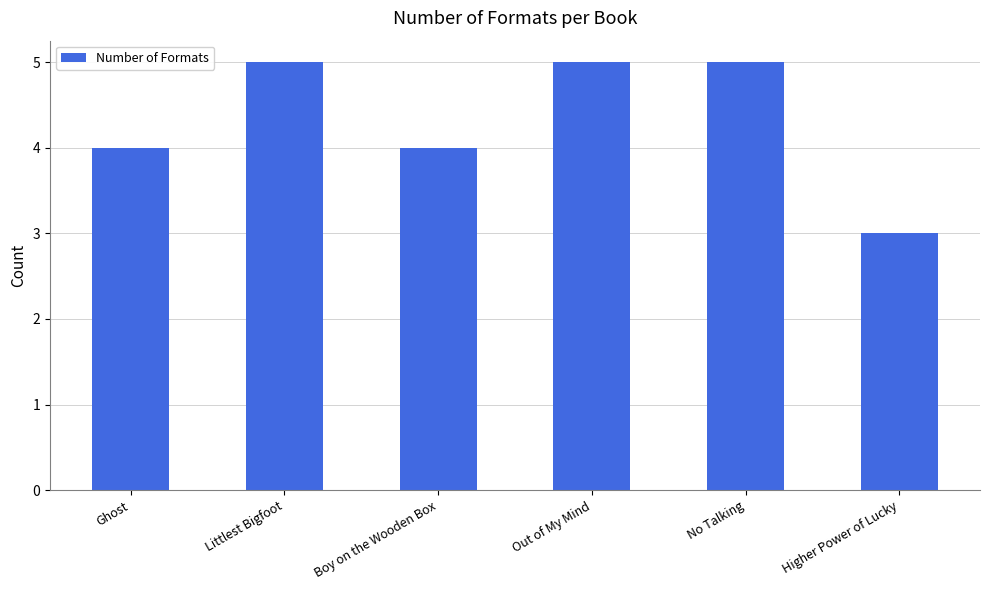

The value at Ghost is 2. True or false?

False